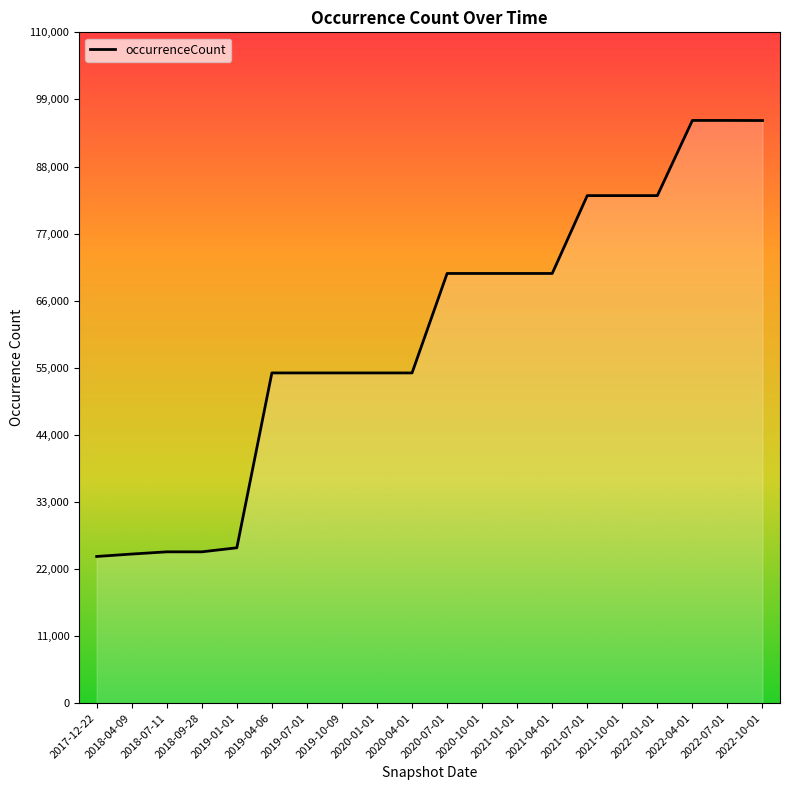

What is the difference between the maximum and minimum values?

71500